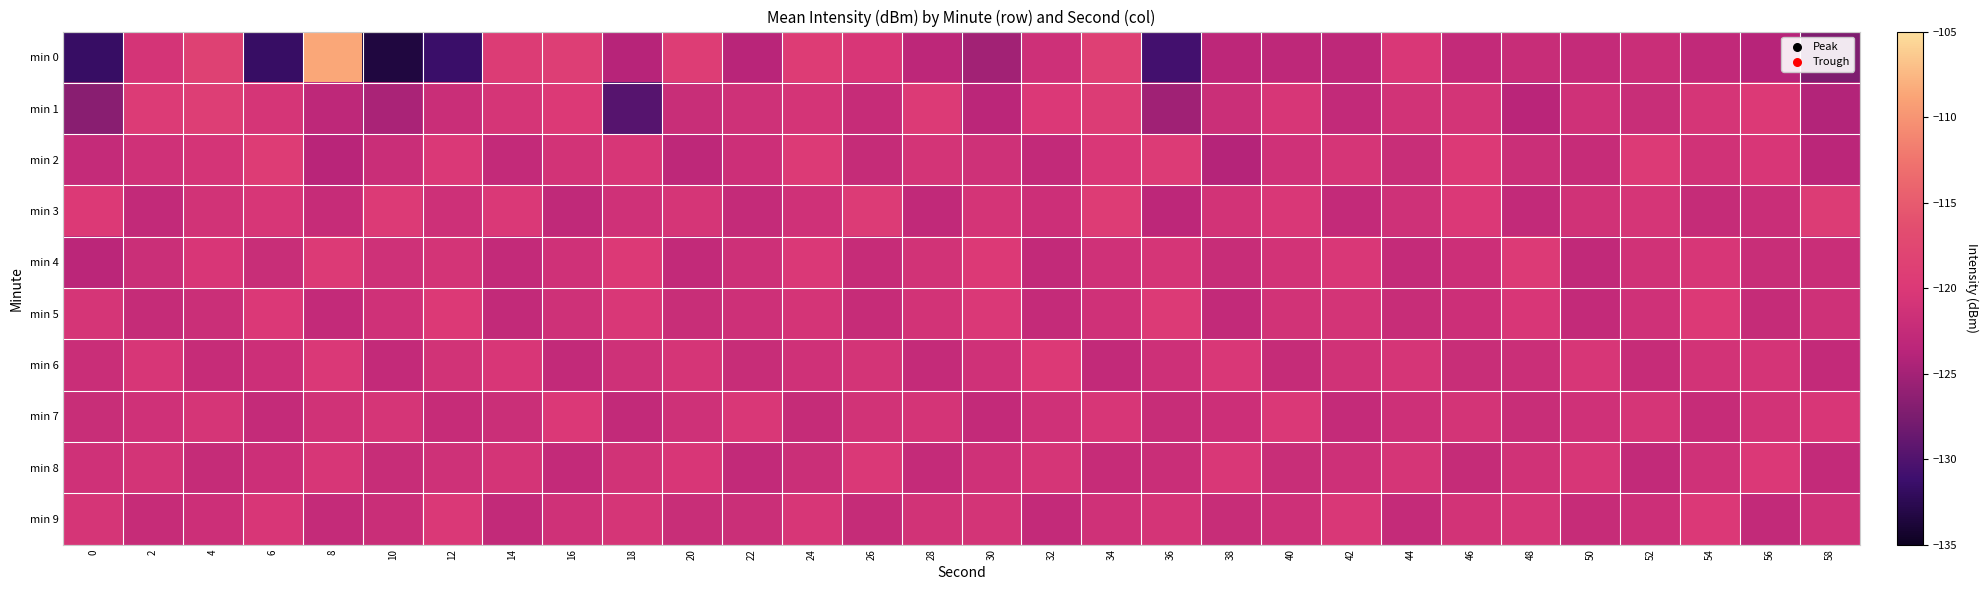

What is the total value across all series at 2?

-1213.6